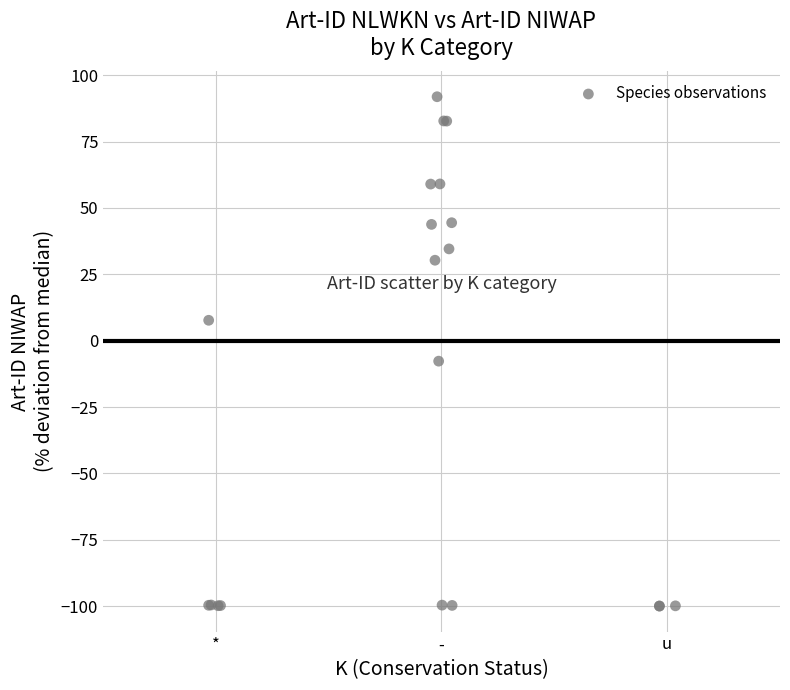

What Y value in the scatter plot is closest to -4?

-7.7